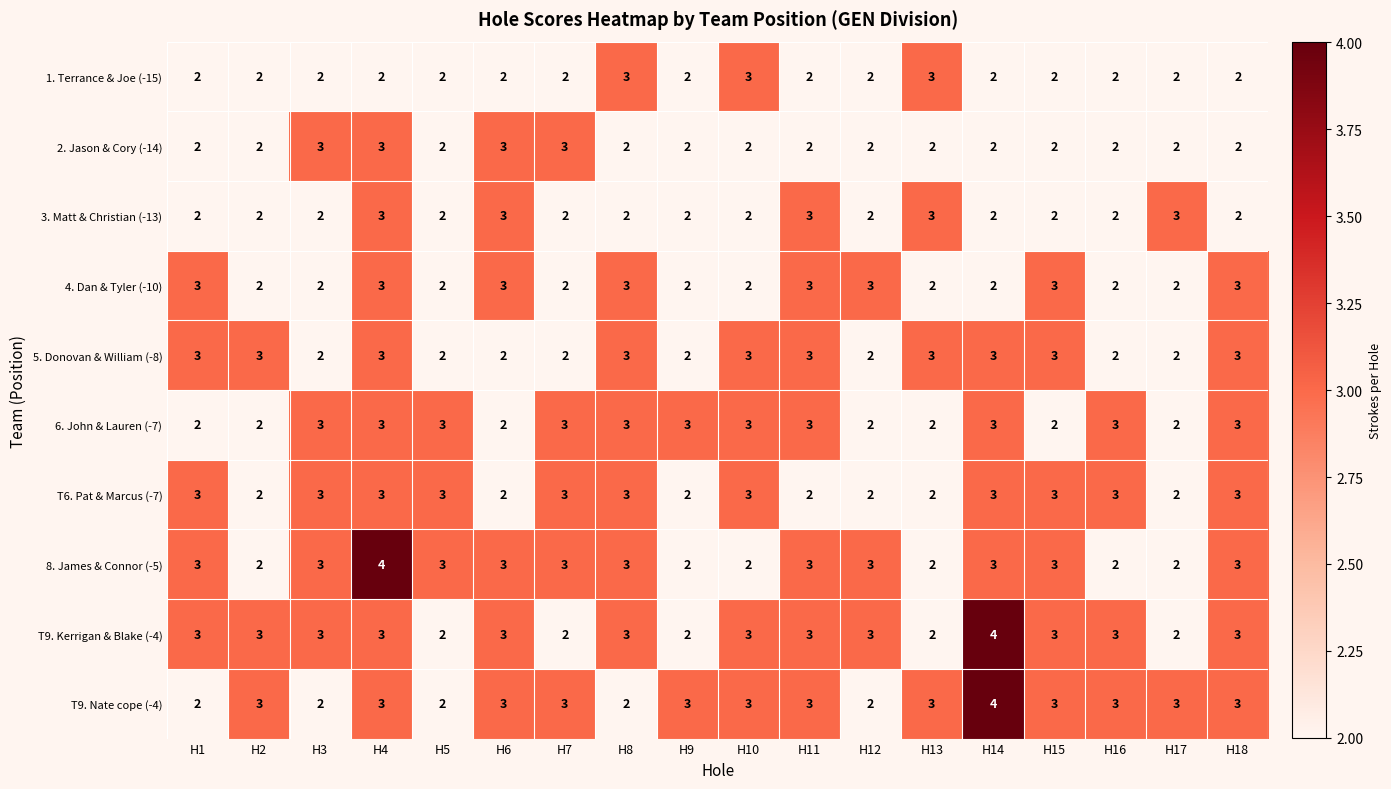

What is the average value of the 6. John & Lauren (-7) series?

3